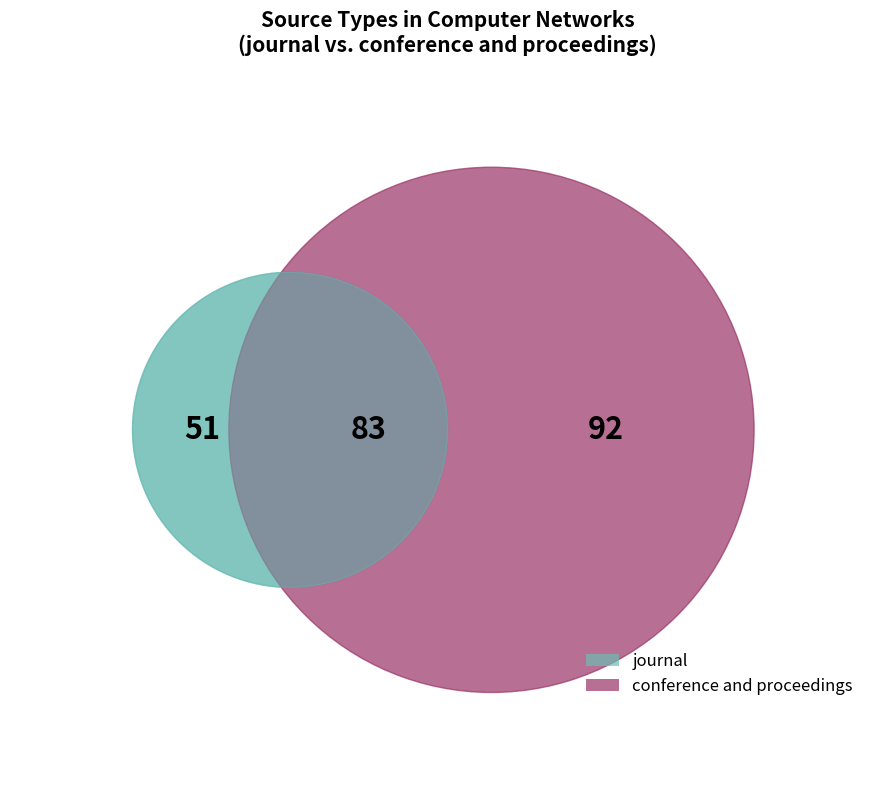

How many slices are in this pie chart?

2